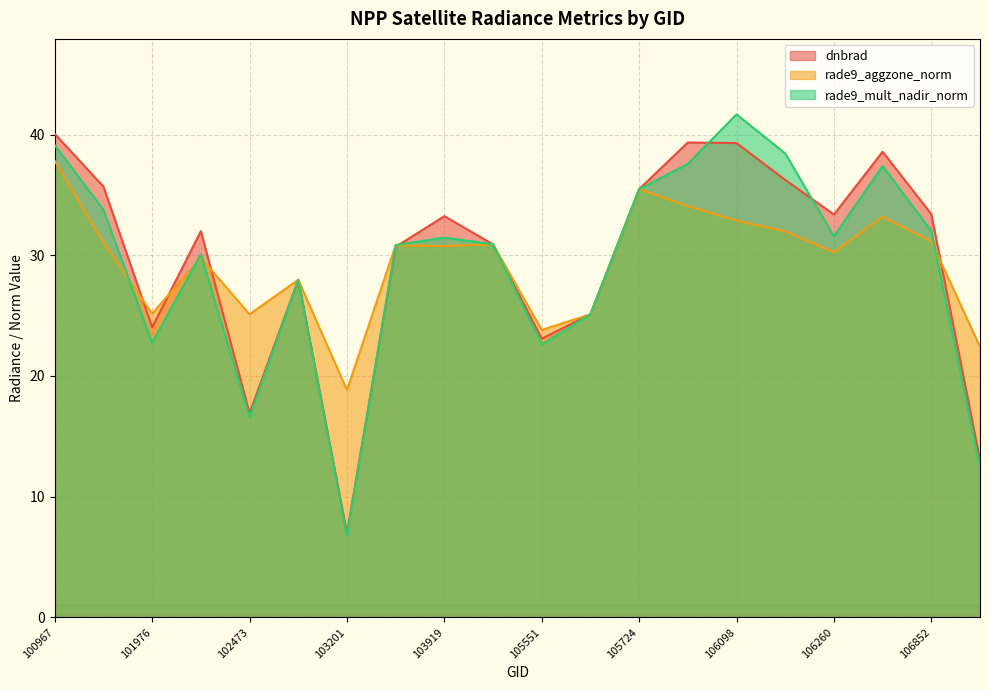

What is the approximate value of dnbrad at 106260?

33.4